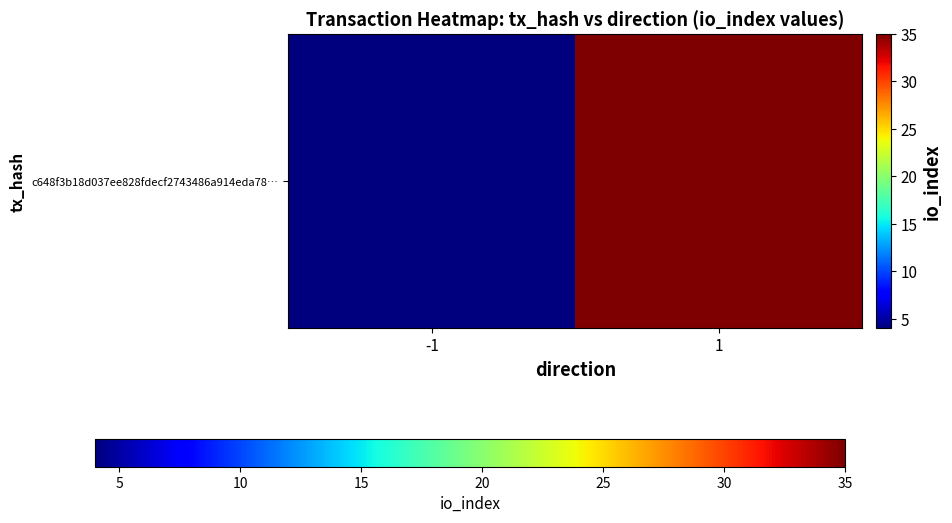

What is the change in value from -1 to 1?

+31